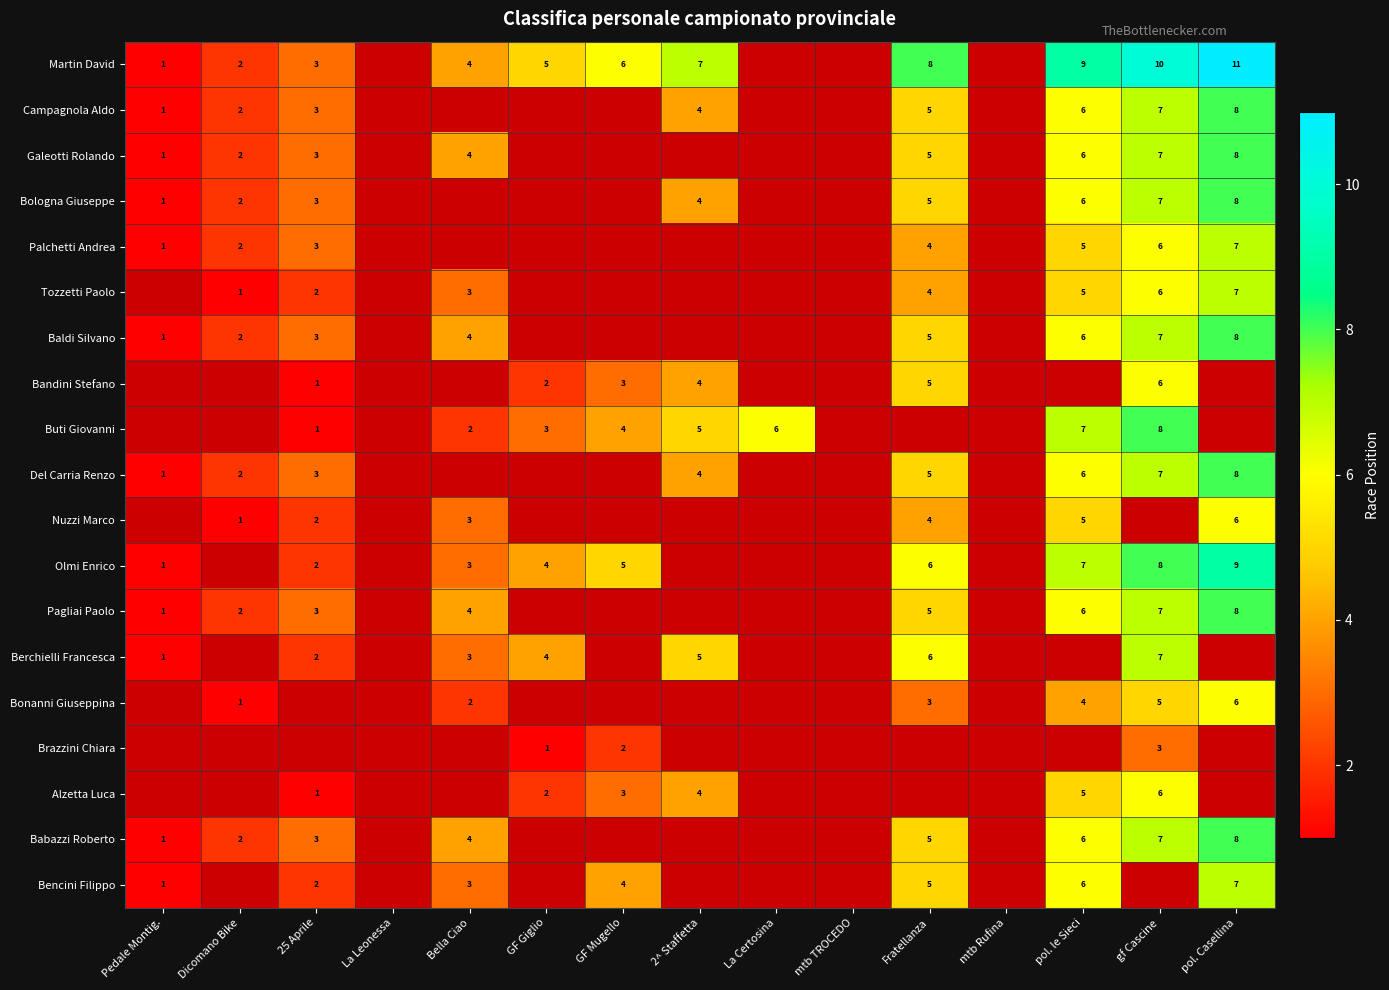

Which has a higher value, La Certosina or Bella Ciao?

Bella Ciao